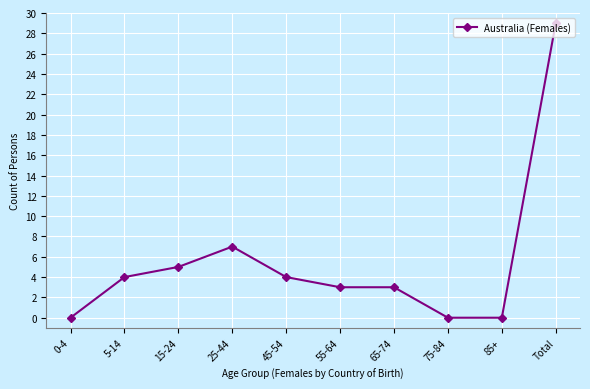

Reading left to right, list all the values displayed in this chart.

0	4	5	7	4	3	3	0	0	29